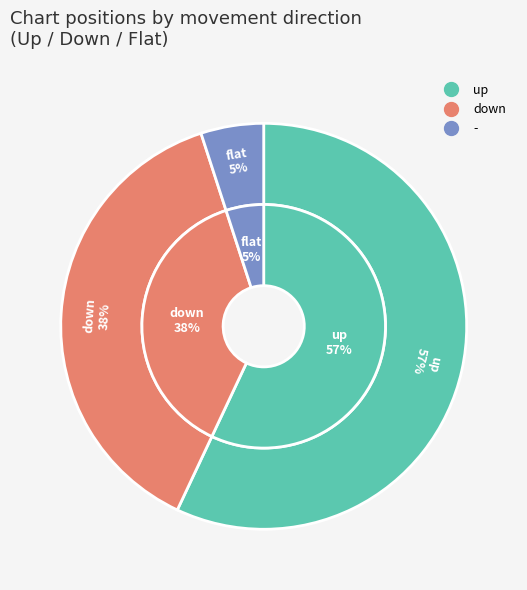

What portion of the pie excludes -?

95.0%